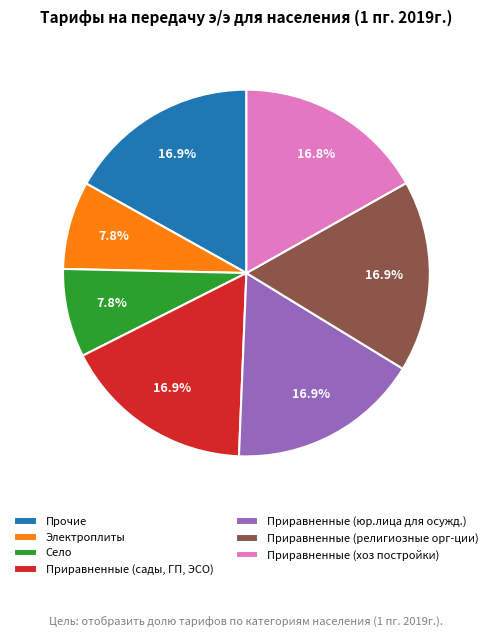

Which has a higher value, Село or Приравненные (религиозные орг-ции)?

Приравненные (религиозные орг-ции)